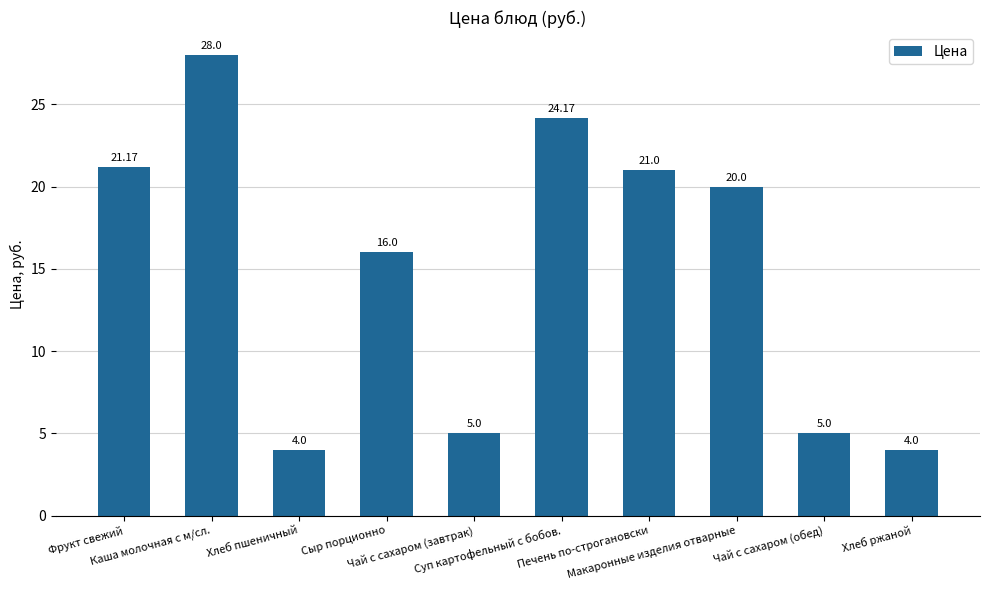

How many bars are there in total?

10